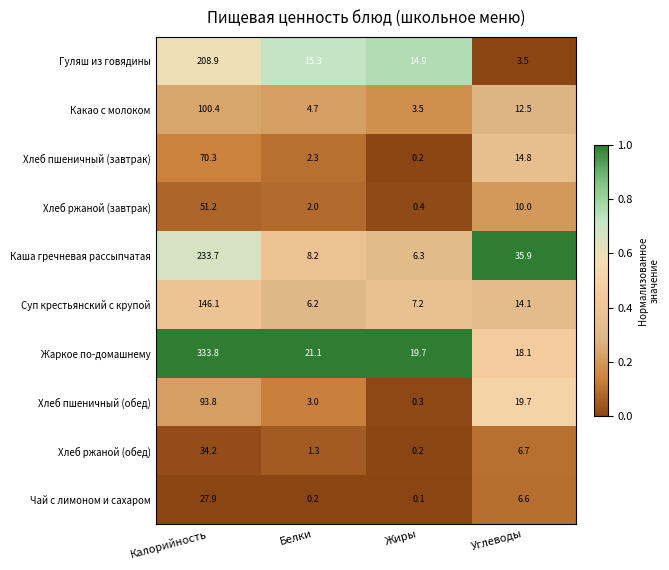

At which category is the sum across all series the highest?

Калорийность